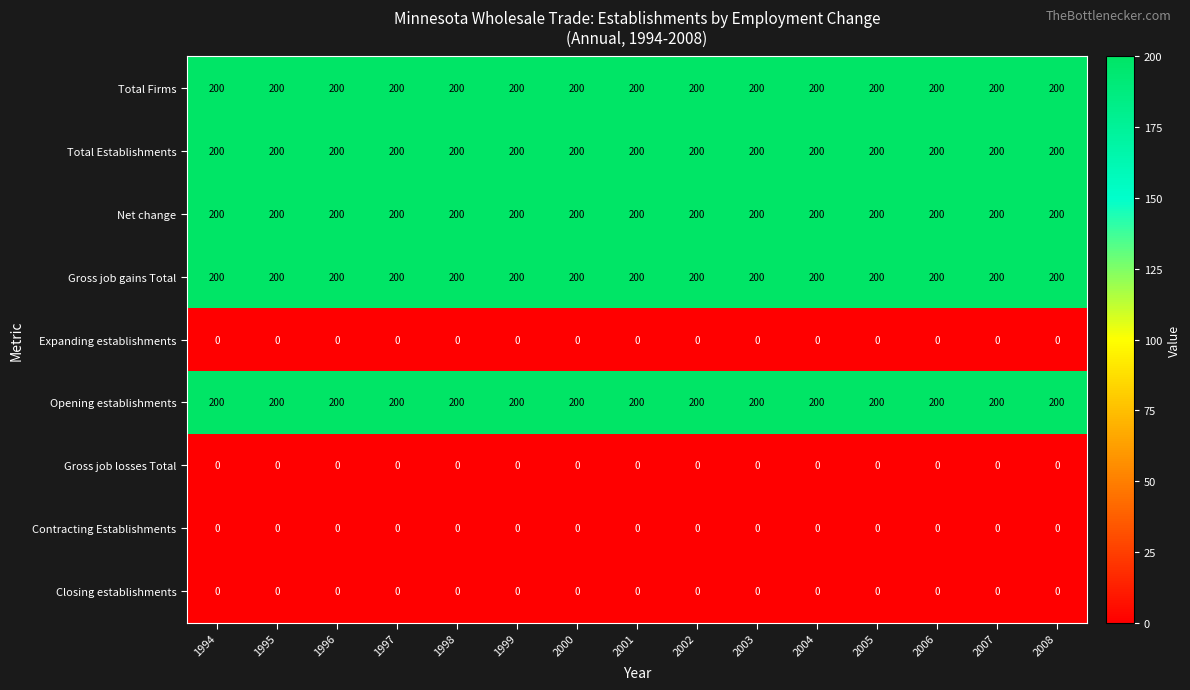

What is the difference between the highest and lowest values at 1996?

200